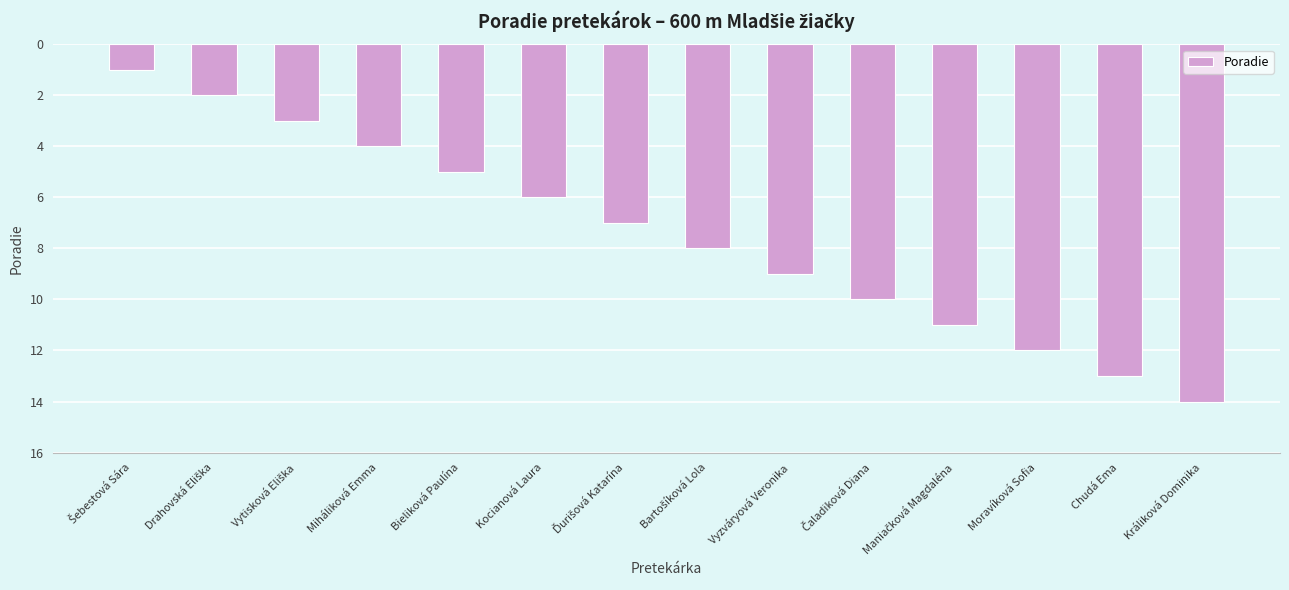

How many data points does each series have?

14